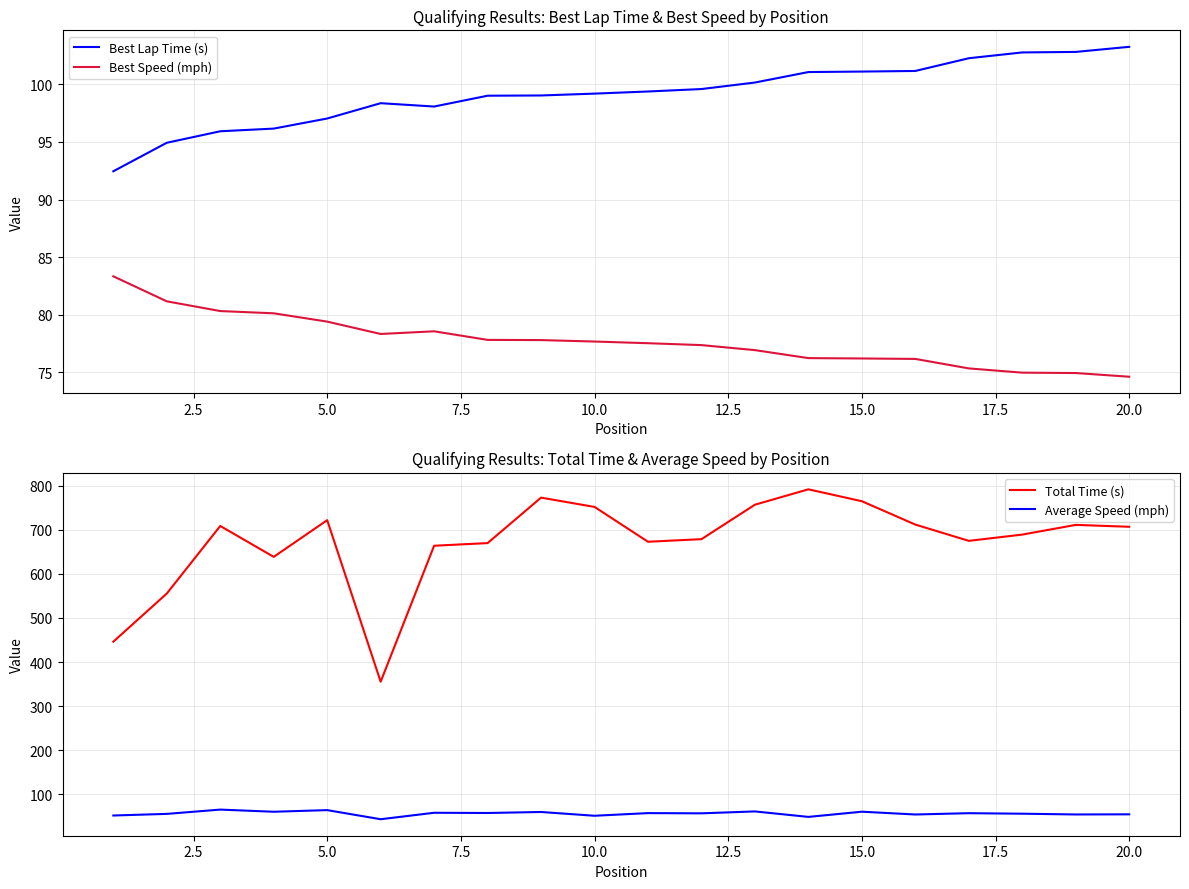

What is the approximate value of Best Speed (mph) at 15.0?

76.2